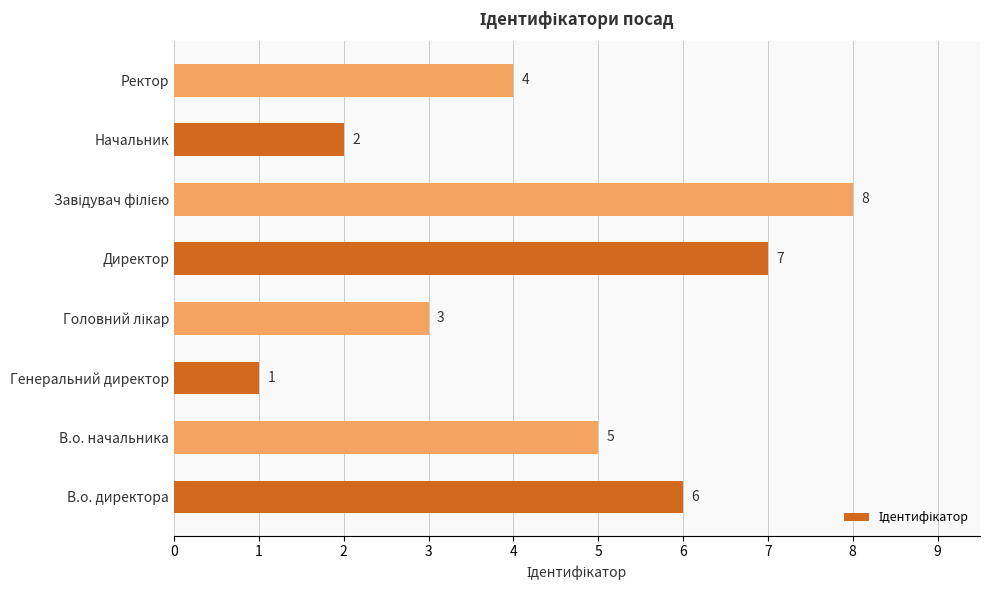

What is the sum of all values?

36